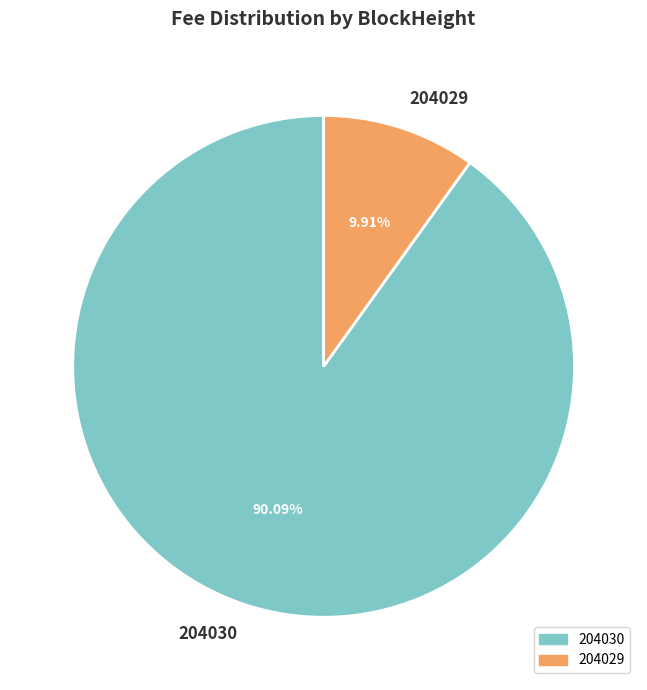

To the nearest percent, what portion does 204029 represent?

10%